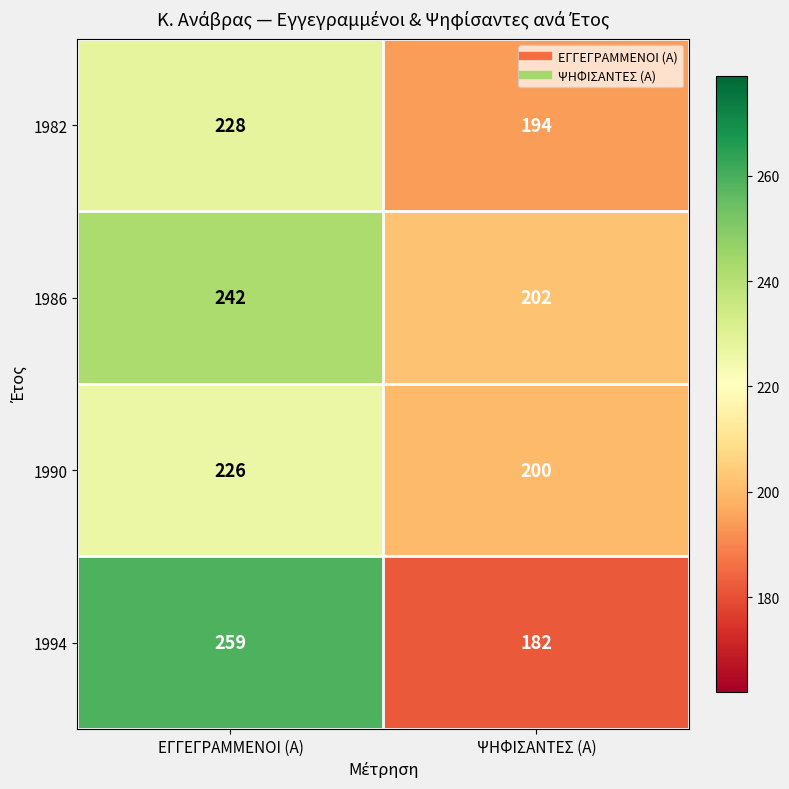

True or false: 1990 has a value of 79 at ΨΗΦΙΣΑΝΤΕΣ (Α).

False